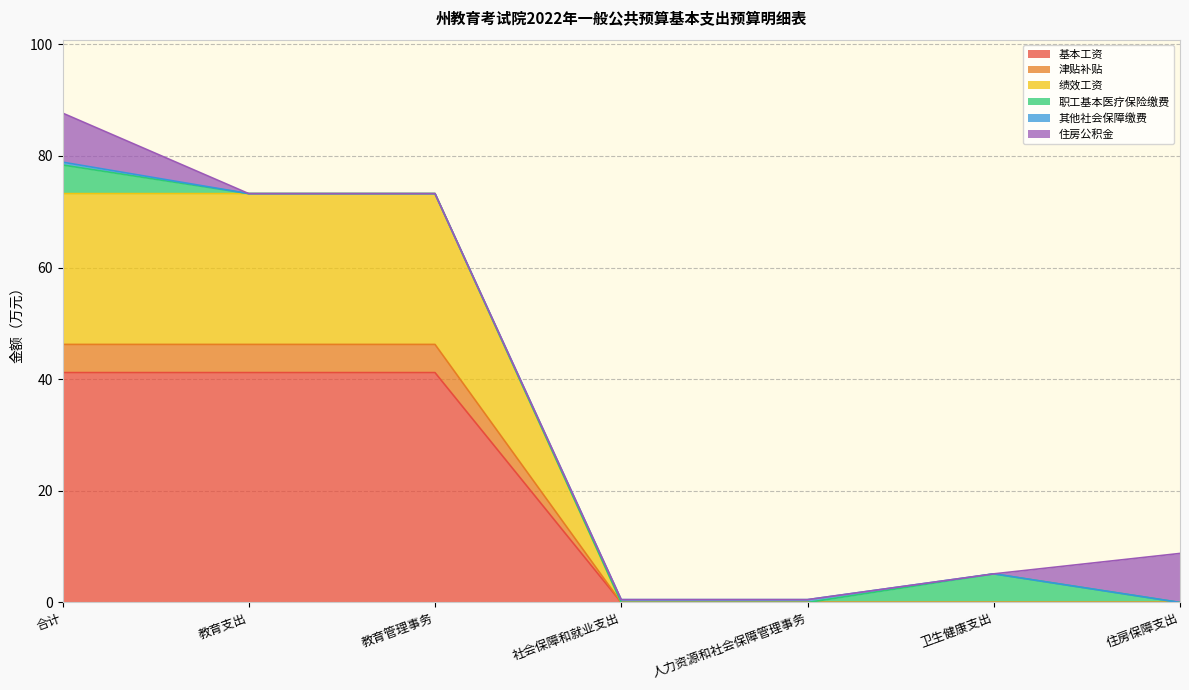

At which category is the sum across all series the highest?

合计